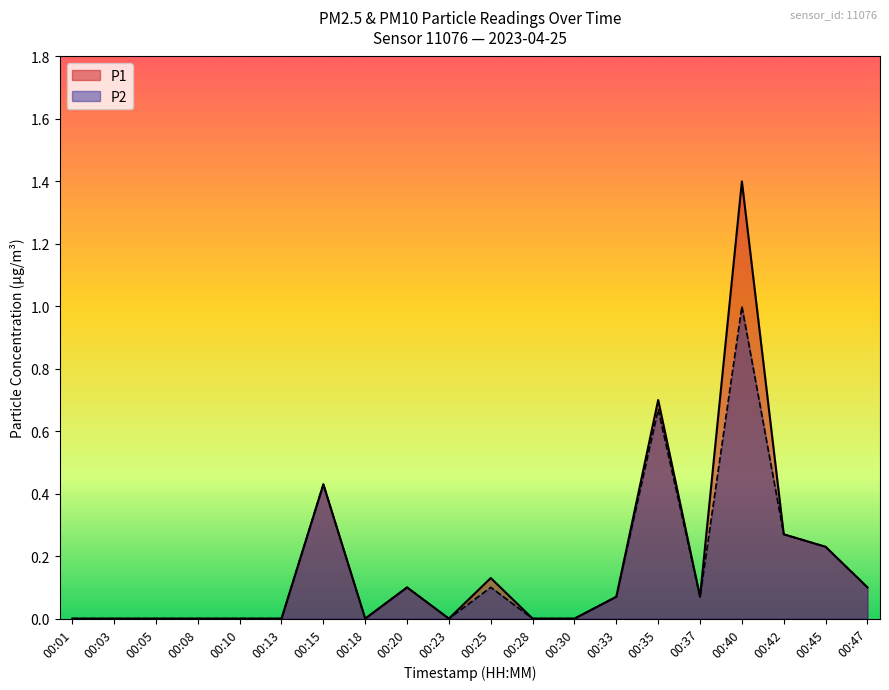

List the series in order of their overall mean, lowest first.

P2, P1